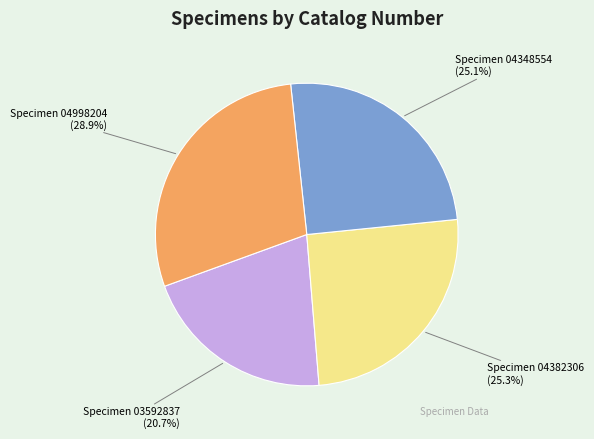

Which has a higher value, Specimen 03592837 or Specimen 04348554?

Specimen 04348554